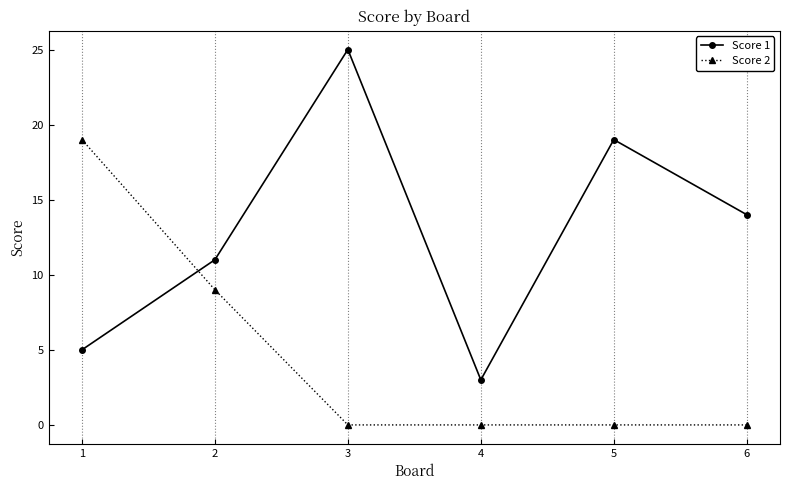

The Score 2 series shows 7 at 6. True or false?

False